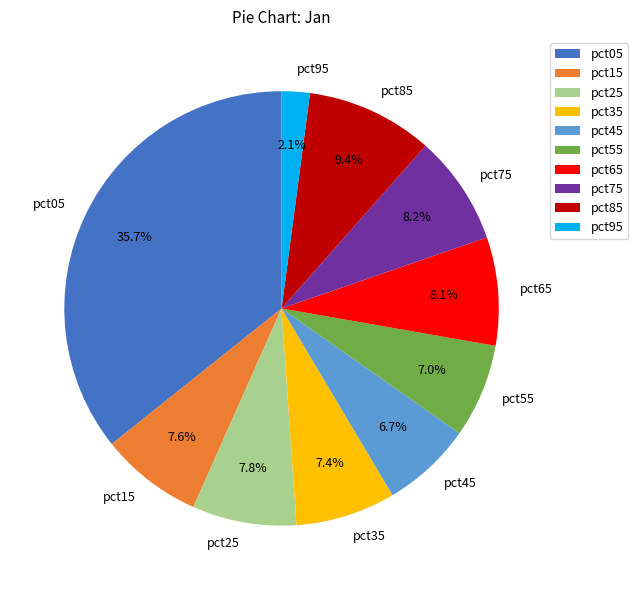

To the nearest percent, what is the difference between the largest and smallest slice percentages?

34%